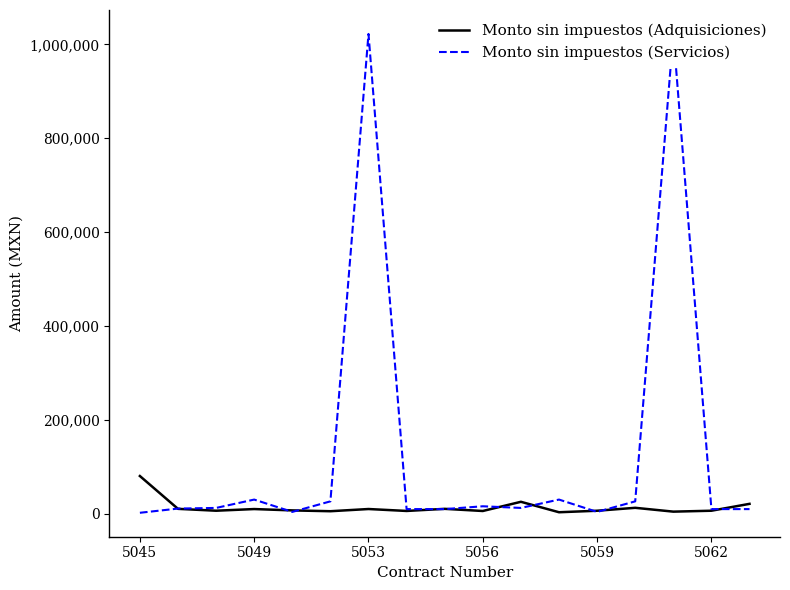

At 5049, list the series in order from smallest to largest.

Monto sin impuestos (Adquisiciones), Monto sin impuestos (Servicios)